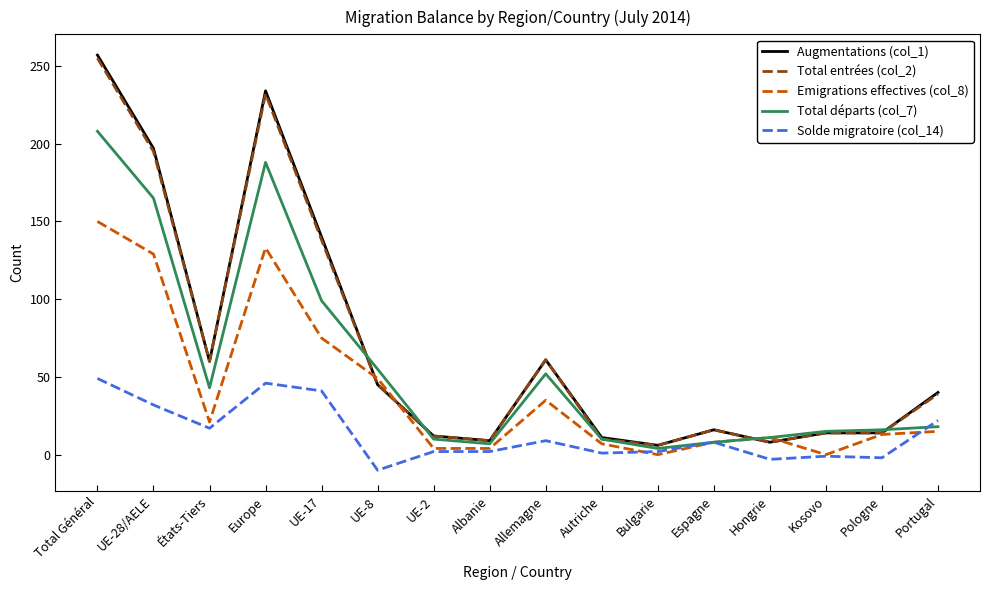

Which series has the largest range (max minus min)?

Augmentations (col_1)